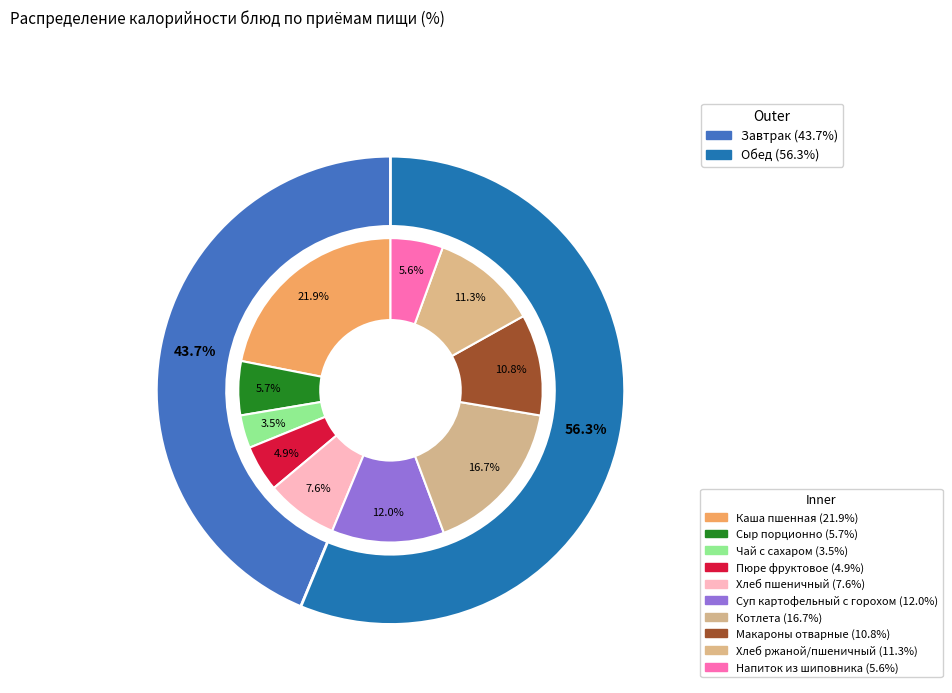

True or false: Хлеб ржаной/Хлеб пшеничный accounts for 19% of the total.

False